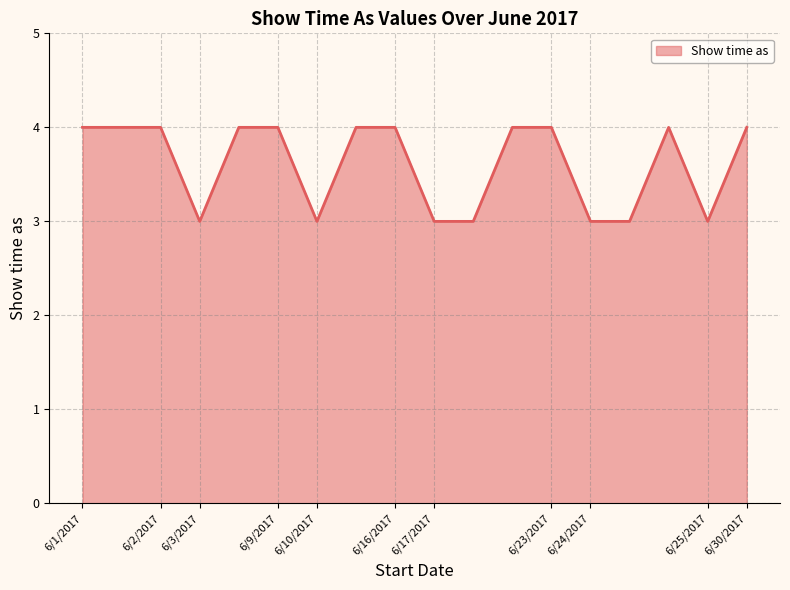

What is the smallest value displayed?

3